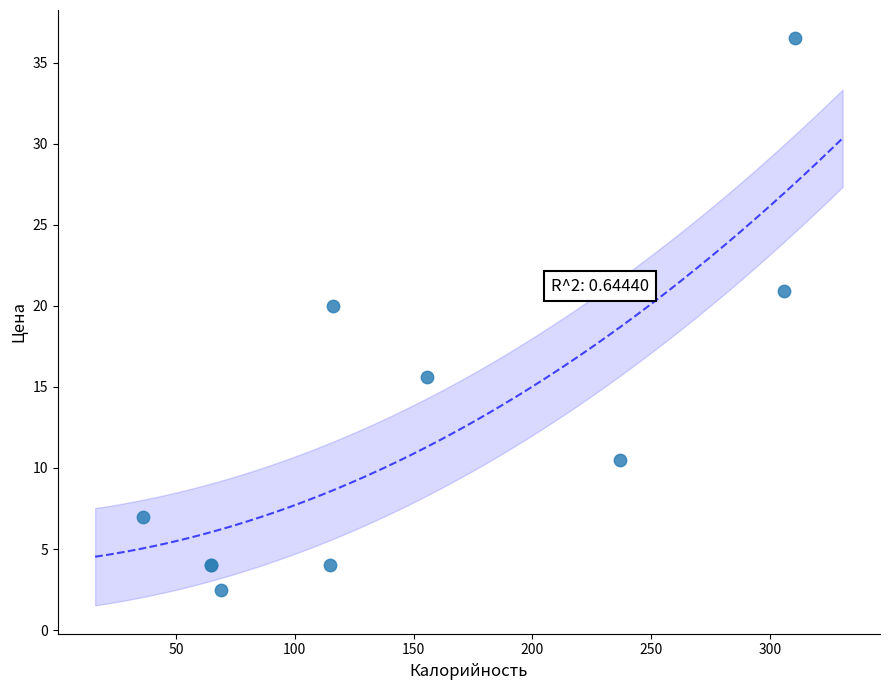

What Y value in the scatter plot is closest to 19?

20.0